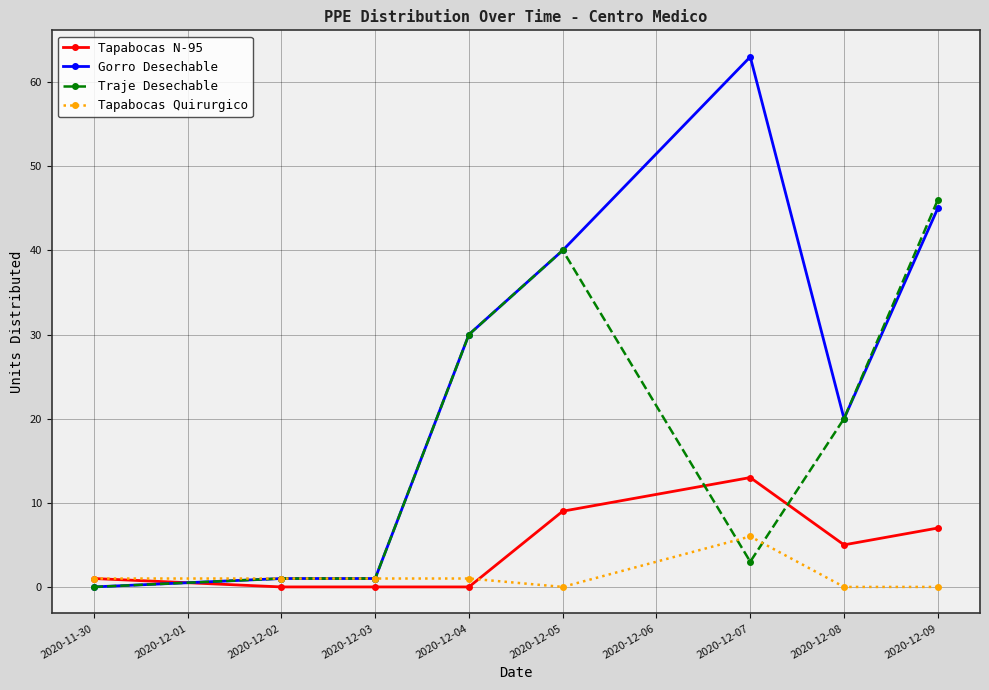

Rank the series at 2020-12-07 from highest to lowest value.

Gorro Desechable, Tapabocas N-95, Tapabocas Quirurgico, Traje Desechable